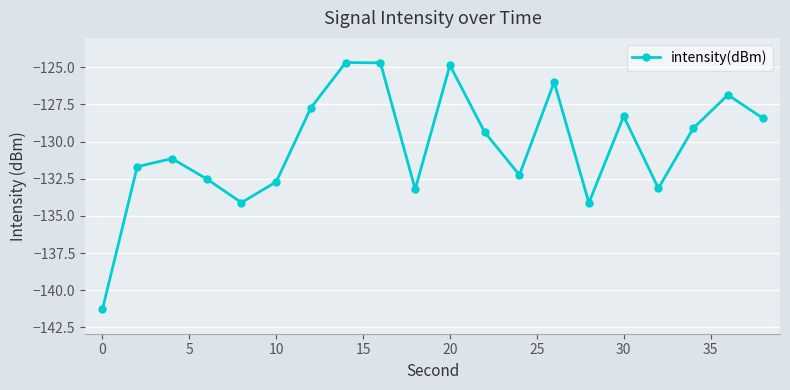

How many interior local peaks (higher than both neighbors) does the data have?

6